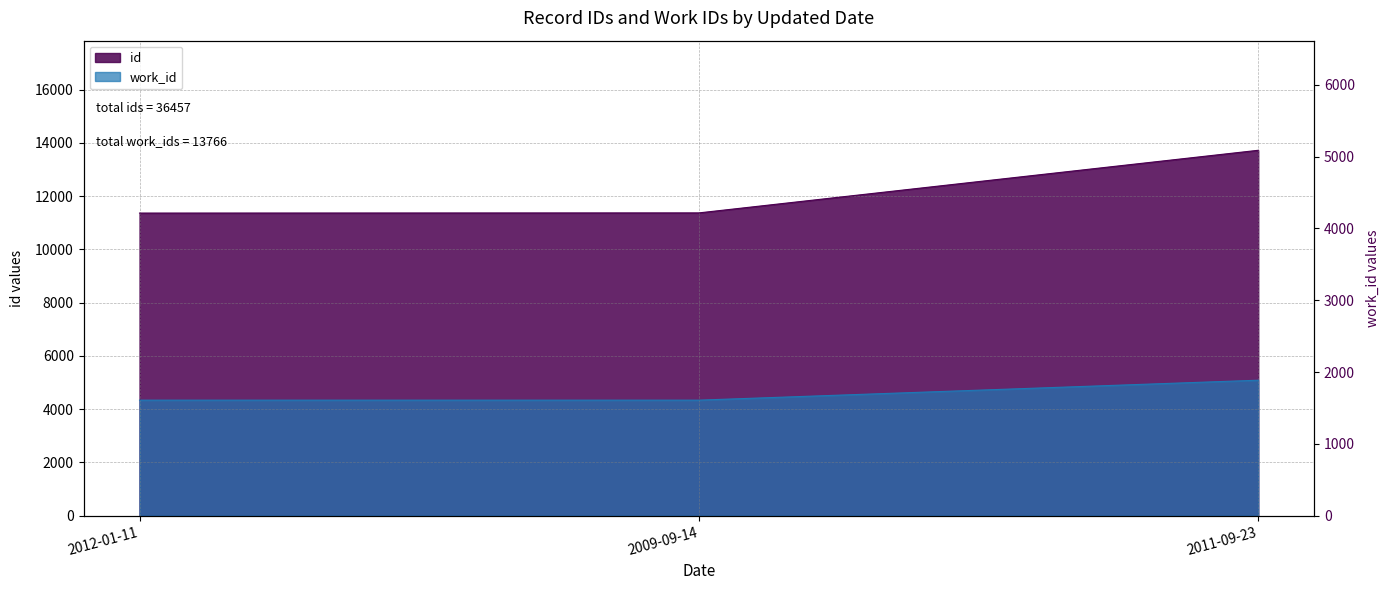

How many data points in id are above 11371?

1